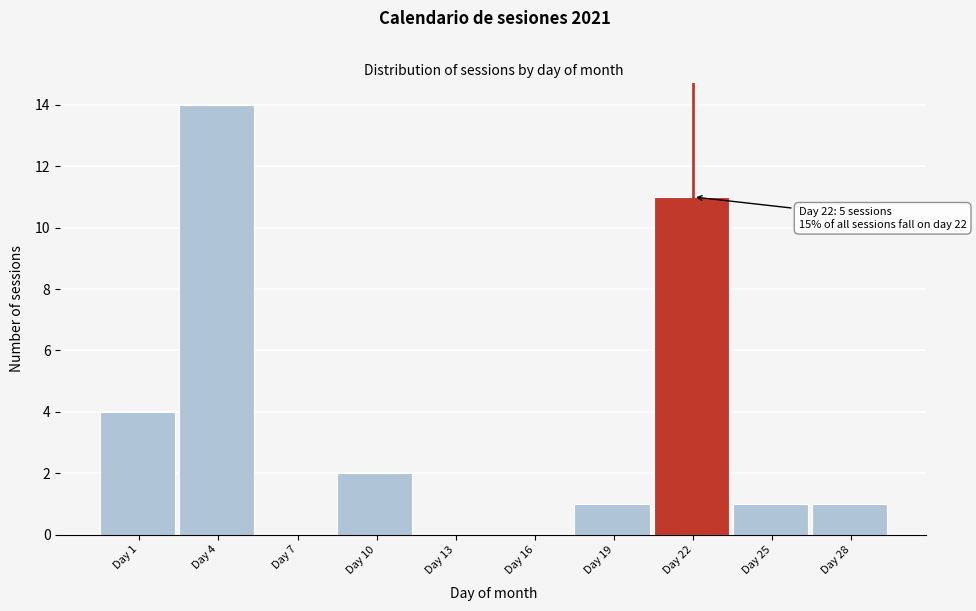

Reading left to right, what are all the values shown in this chart?

Day 1=4	Day 4=14	Day 7=0	Day 10=2	Day 13=0	Day 16=0	Day 19=1	Day 22=11	Day 25=1	Day 28=1